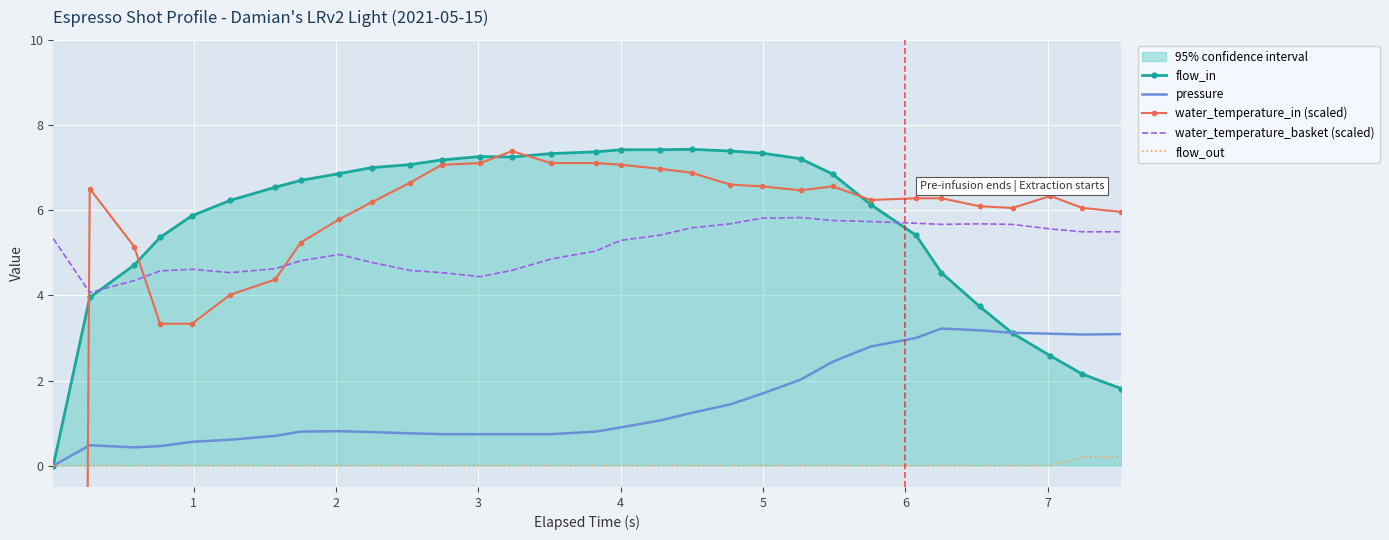

At how many categories does at least one series exceed -103?

31